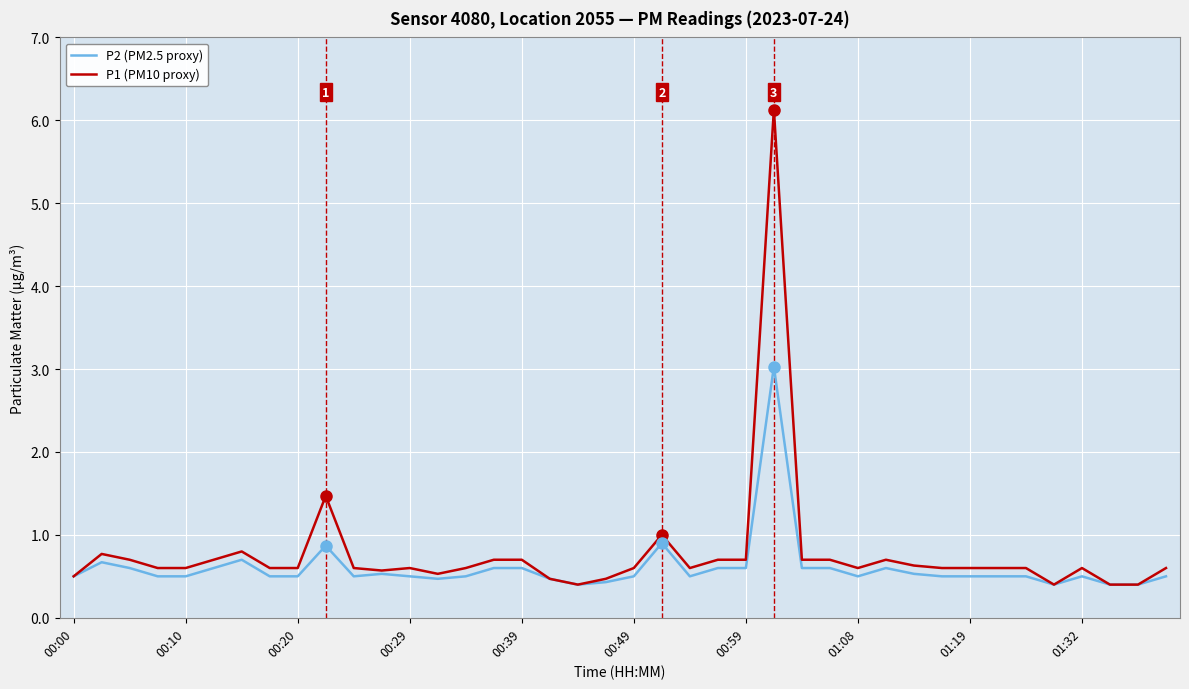

List the series in order of their peak value, highest first.

P1 (PM10 proxy), P2 (PM2.5 proxy)